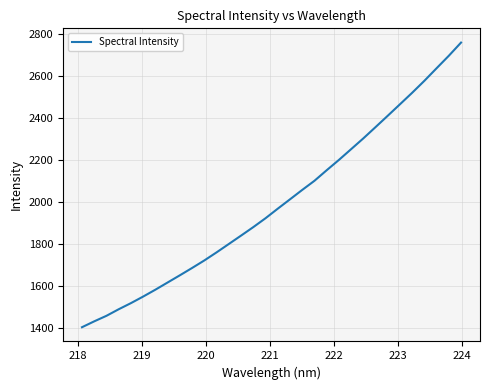

What is the difference between the maximum and minimum values?

1355.7